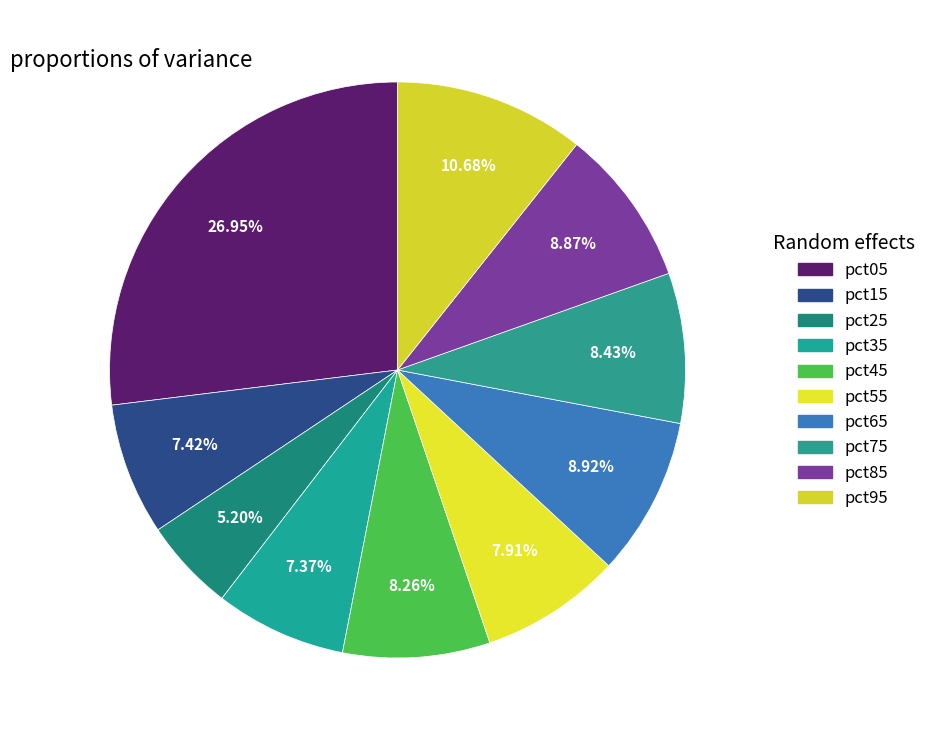

To the nearest percent, what is the combined percentage of pct15 and pct35?

15%